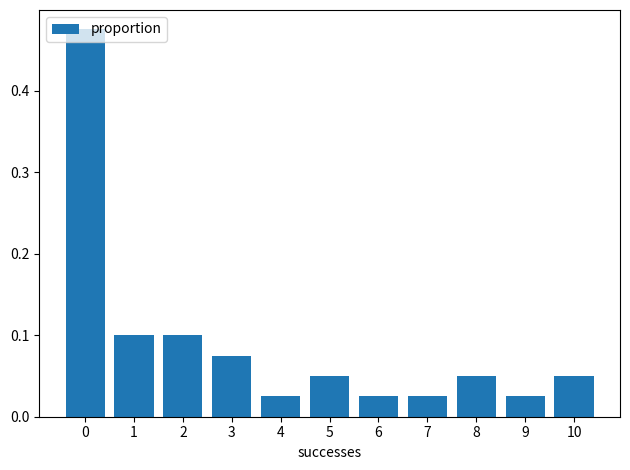

What is the change in value from 0 to 5?

-0.4